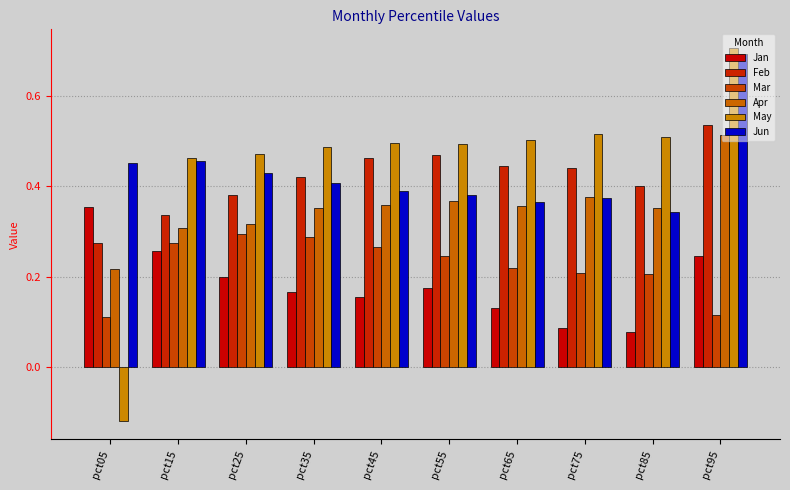

How many values in May are above zero?

9